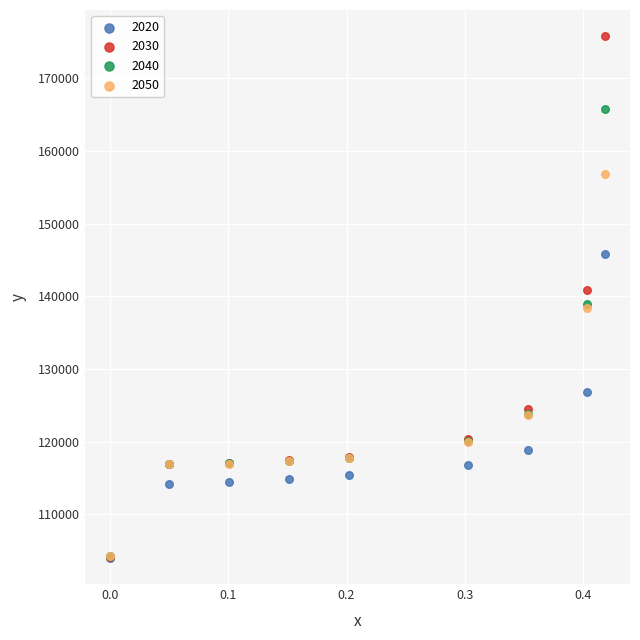

What are all the series names shown in the legend?

2020, 2030, 2040, 2050